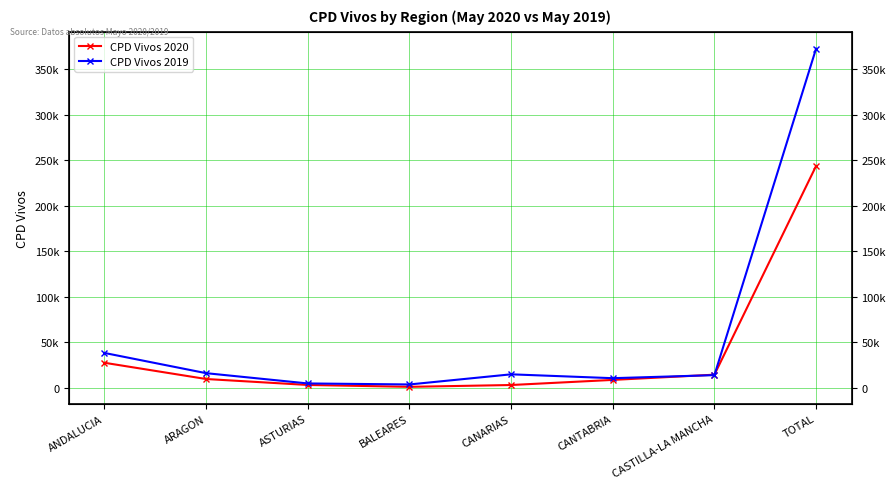

How many interior local valleys does the CPD Vivos 2019 series have?

2